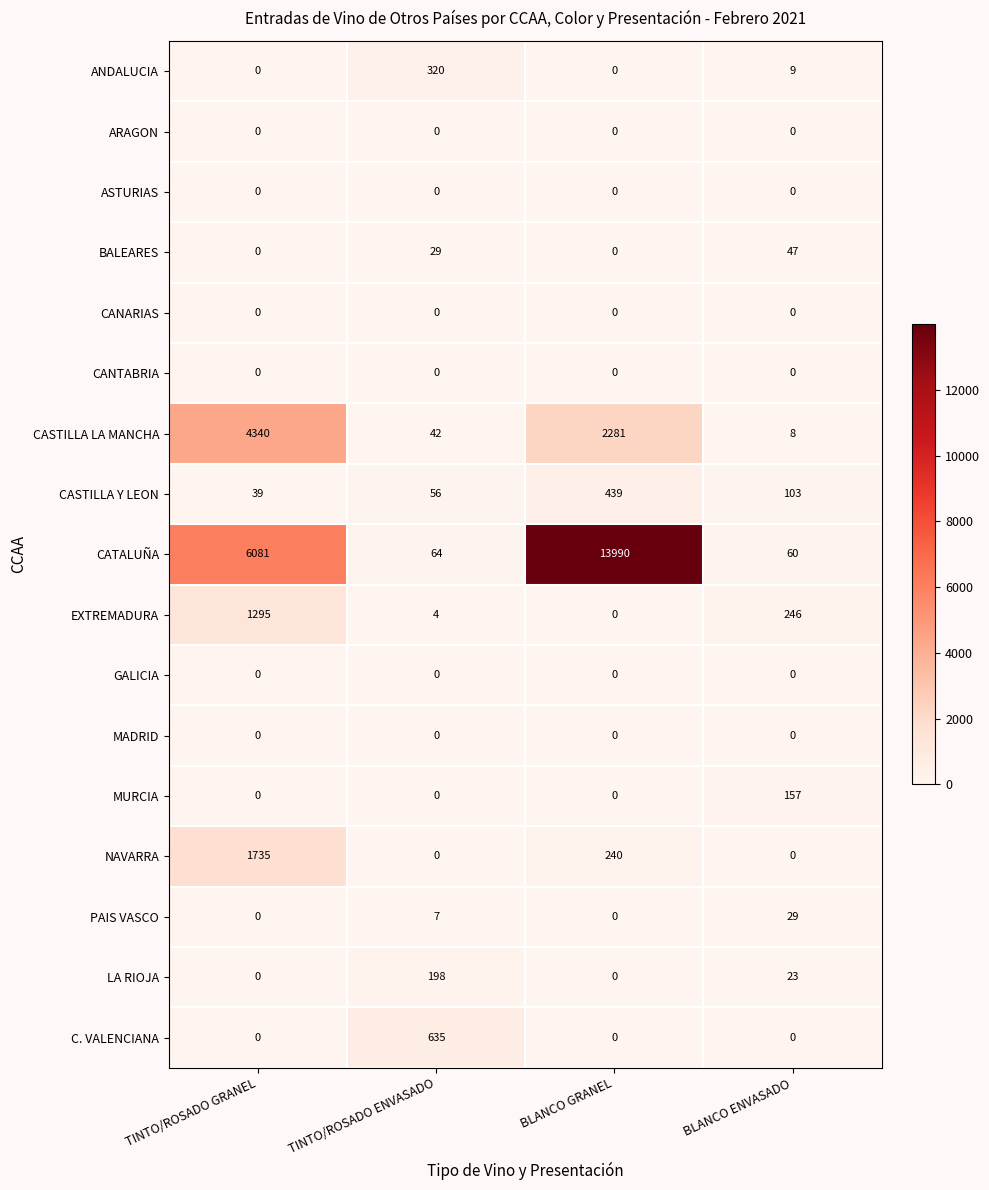

Is it true that CASTILLA Y LEON equals 439 at BLANCO GRANEL?

True